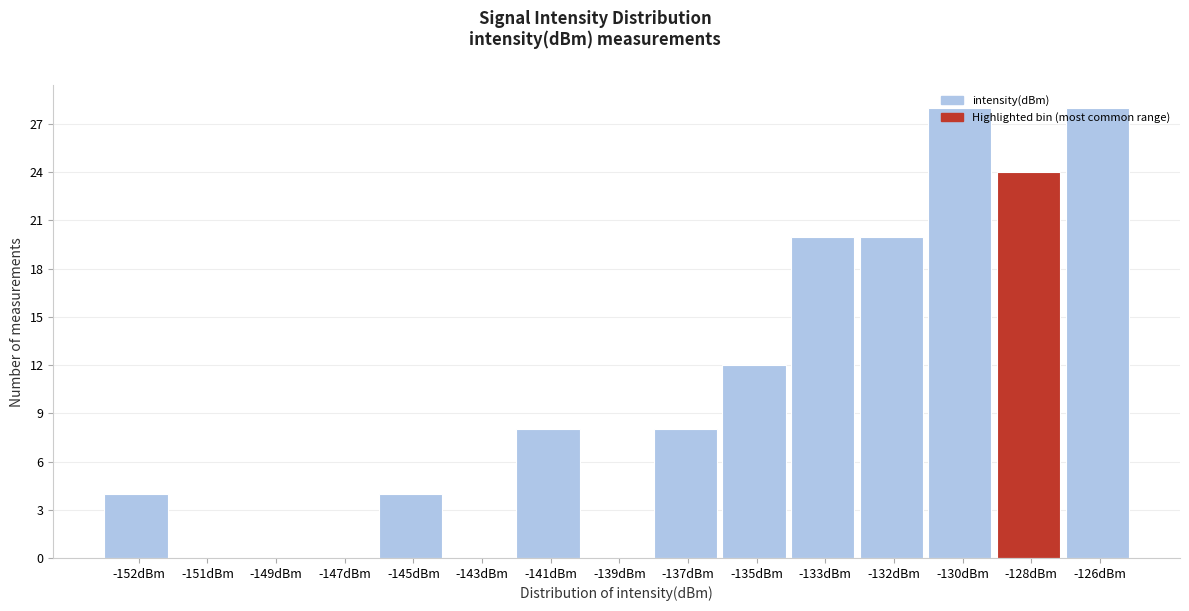

The value at -130dBm is 49. True or false?

False